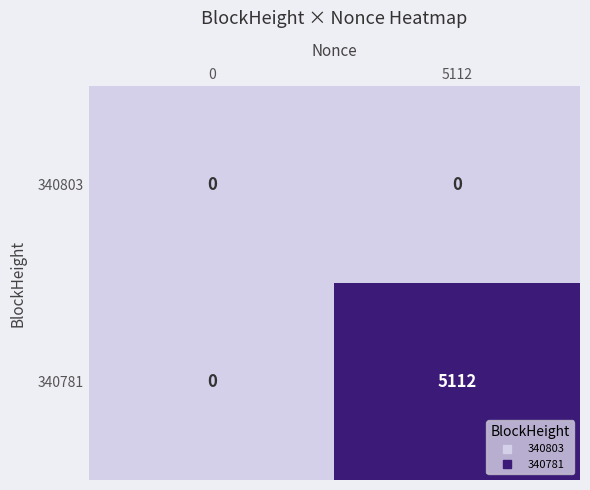

Reading left to right, transcribe all the data shown in this chart.

340803: 0=0	5112=0
340781: 0=0	5112=5112